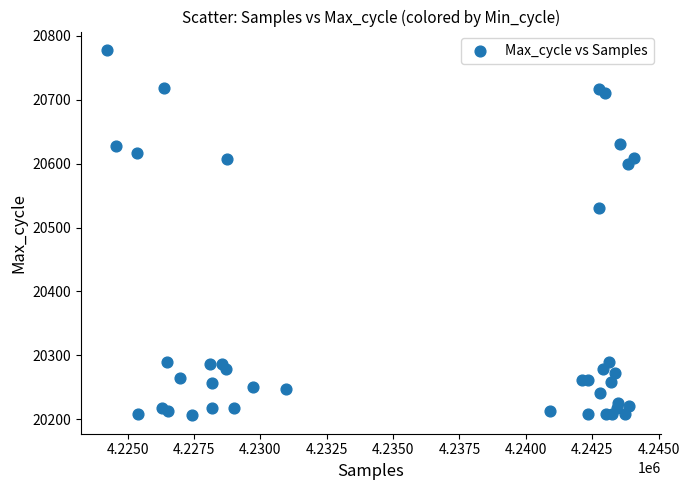

What Y value in the scatter plot is closest to 20492?

20531